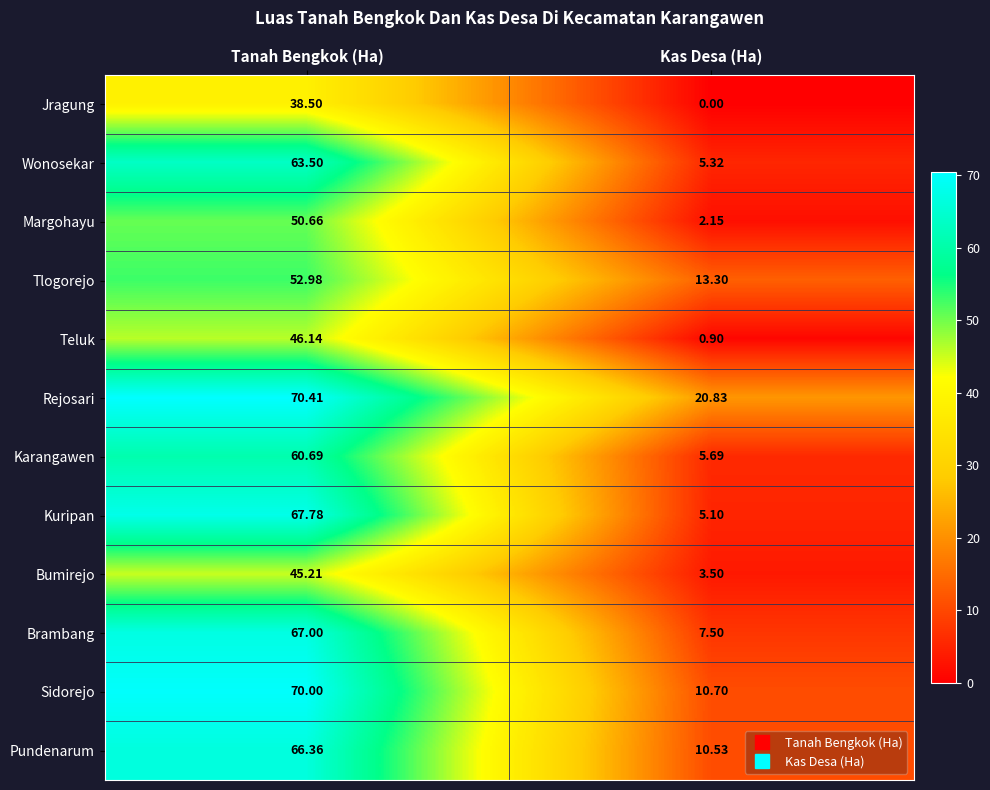

Where is Margohayu nearest to the value 26?

Kas Desa (Ha)